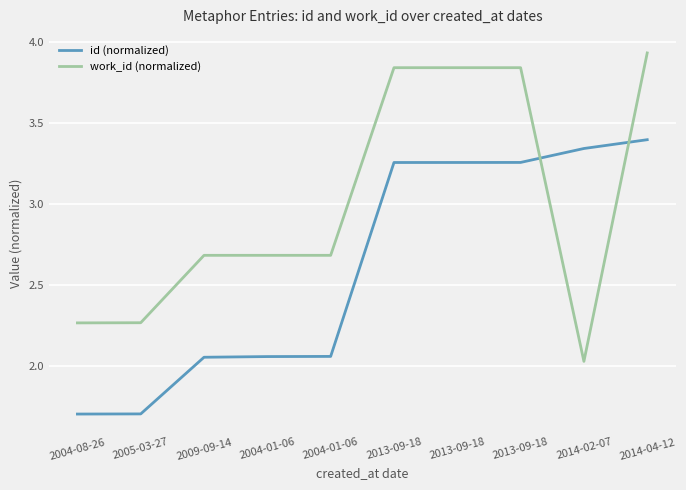

How many lines are shown in the chart?

2